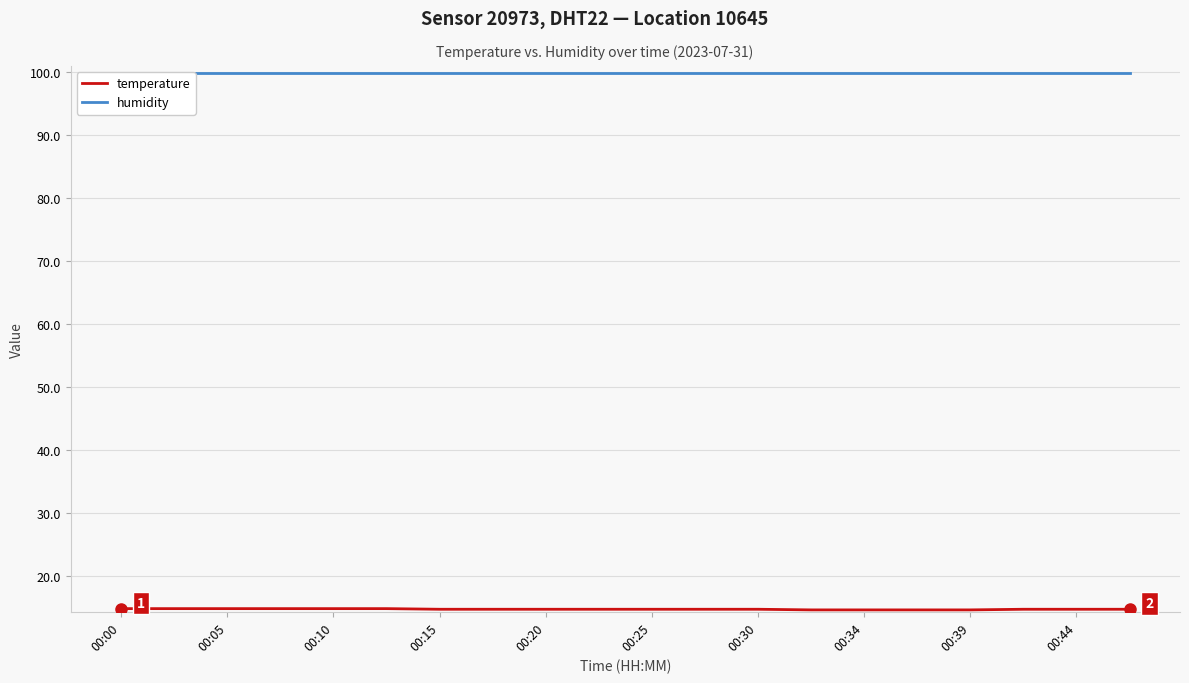

True or false: temperature has a value of 14.9 at 00:05.

True